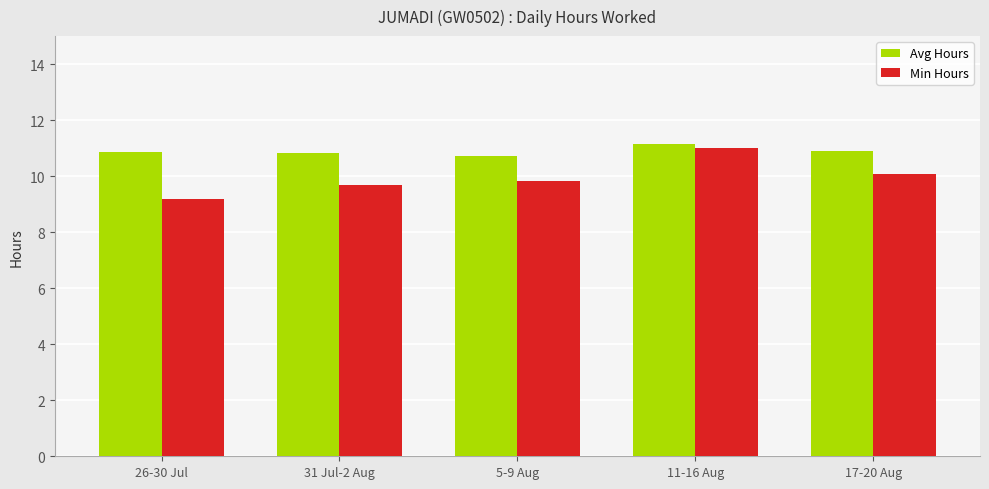

The Min Hours series shows 9.7 at 31 Jul-2 Aug. True or false?

True